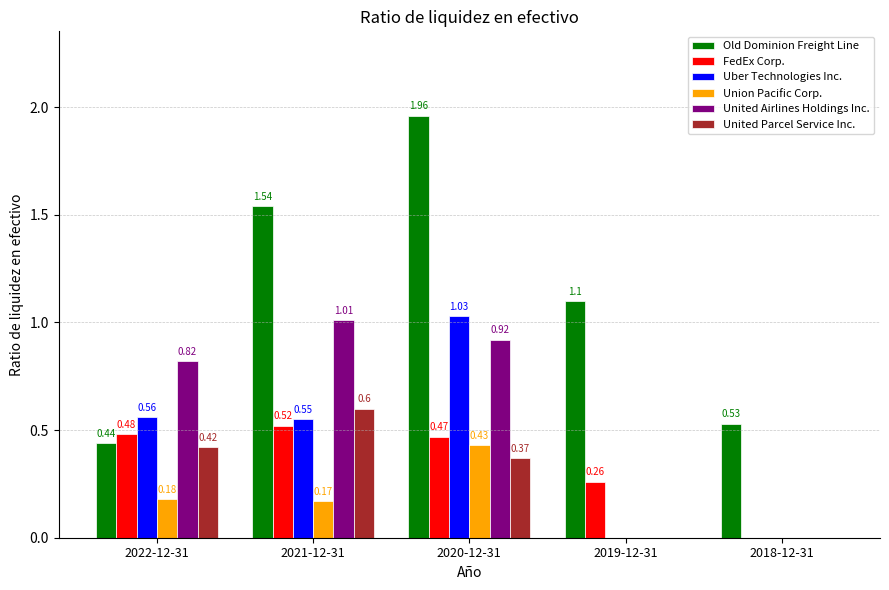

Which series changed the most between 2022-12-31 and 2019-12-31?

United Airlines Holdings Inc.